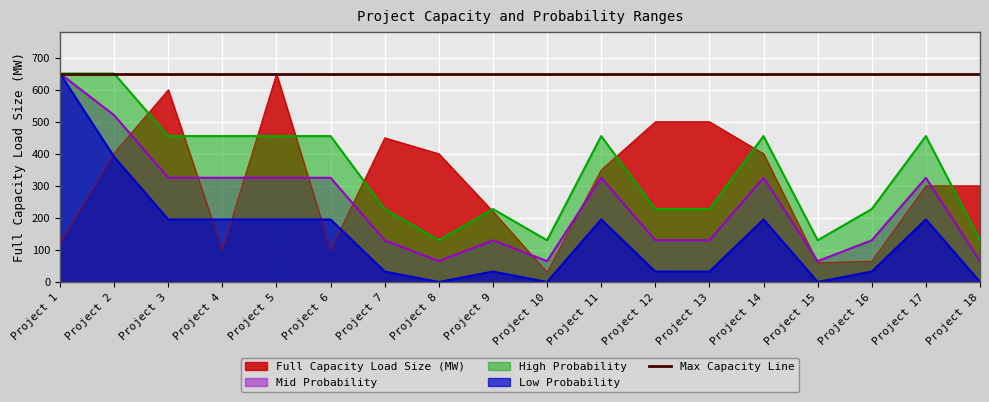

Count the number of categories in the chart.

18